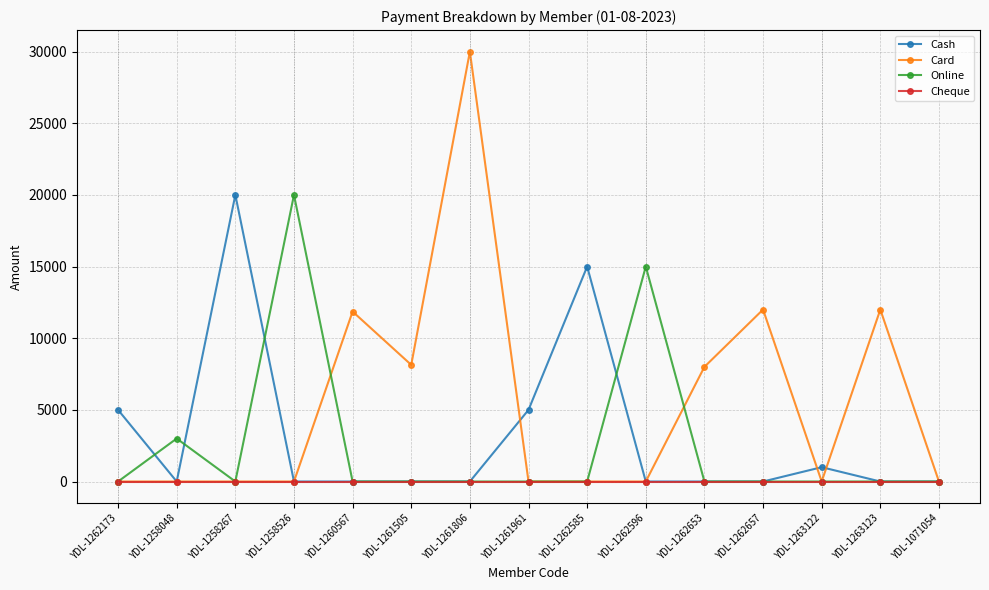

Where is the first local maximum for Online?

YDL-1258048